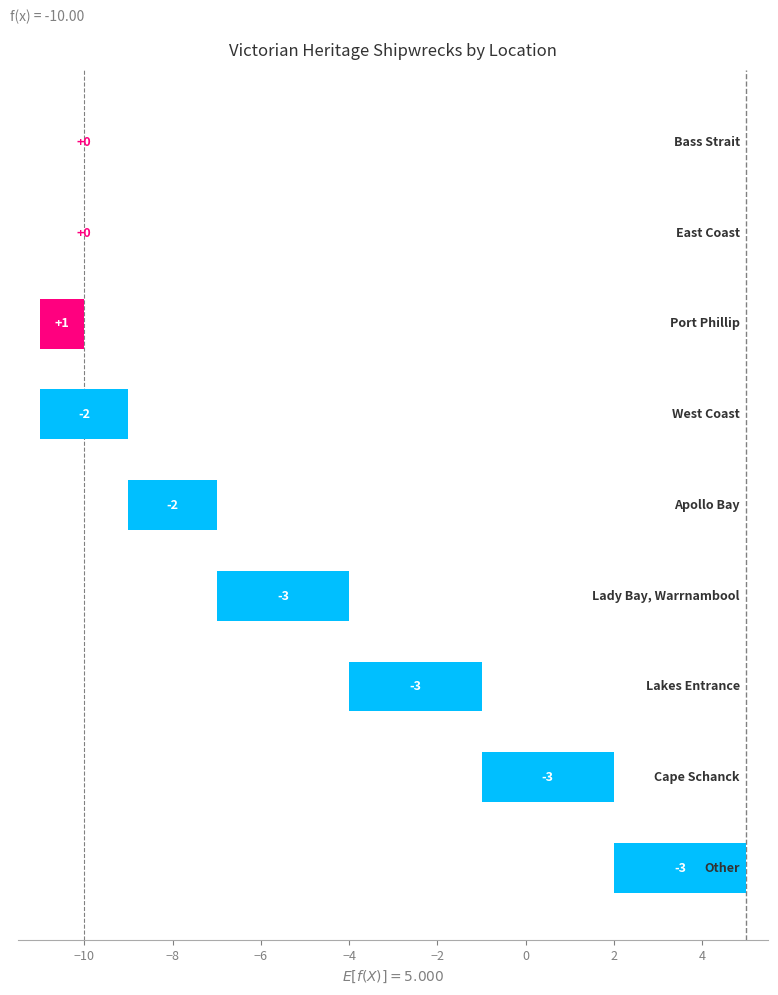

What is the minimum value shown in the chart?

-3